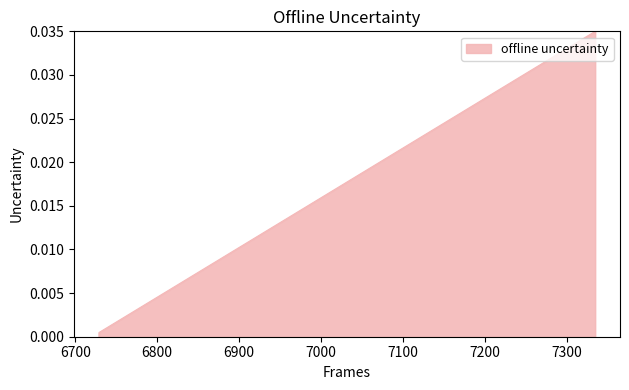

Does the chart display data point markers on the line(s)?

No